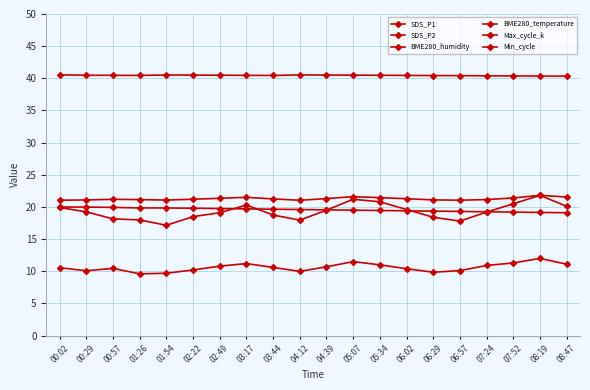

List the series in order of their peak value, highest first.

Min_cycle, BME280_humidity, SDS_P1, Max_cycle_k, BME280_temperature, SDS_P2